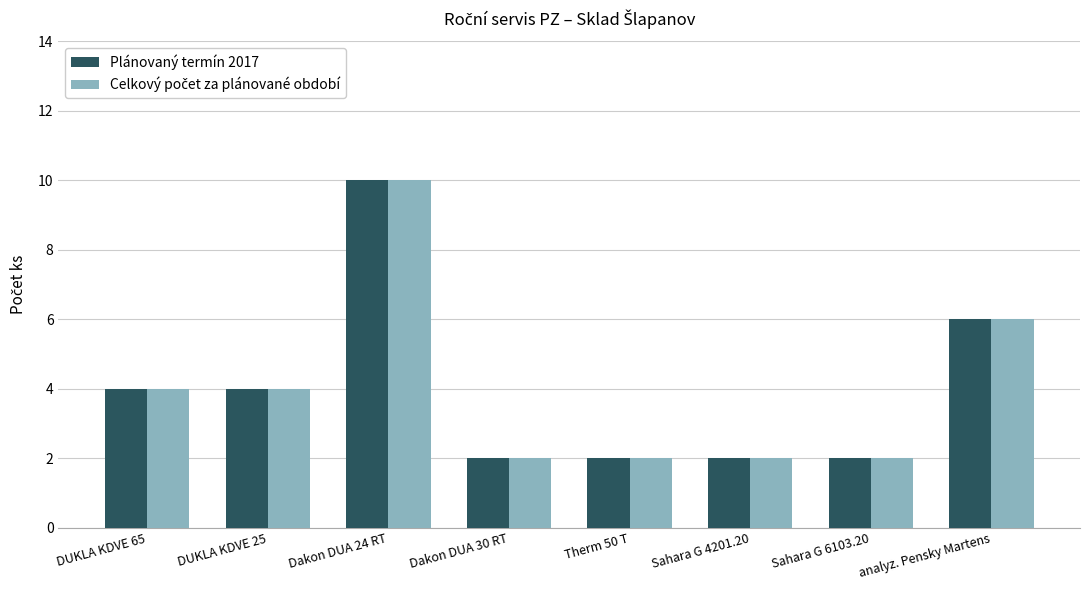

True or false: Plánovaný termín 2017 has a value of 4 at DUKLA KDVE 25.

True